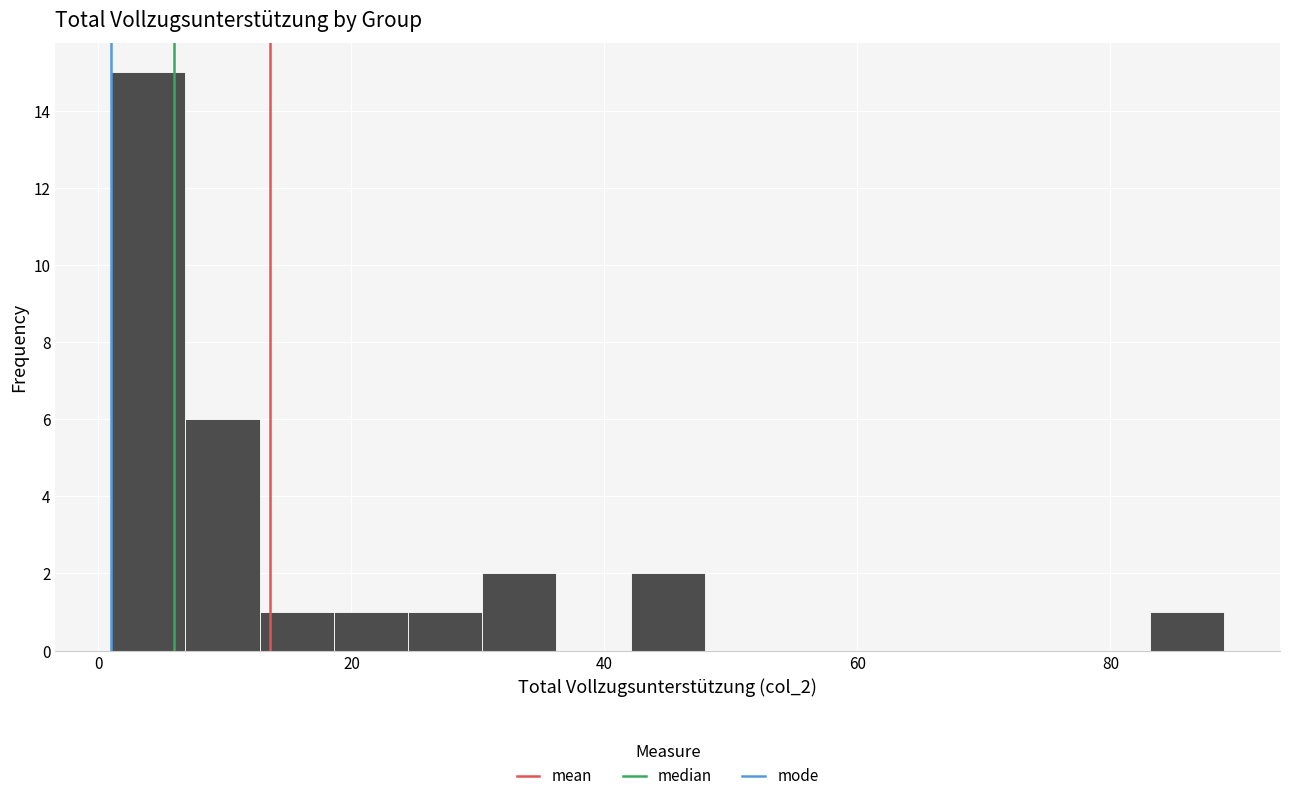

Read against the x-axis, roughly where is the centre of the tallest bar?

4